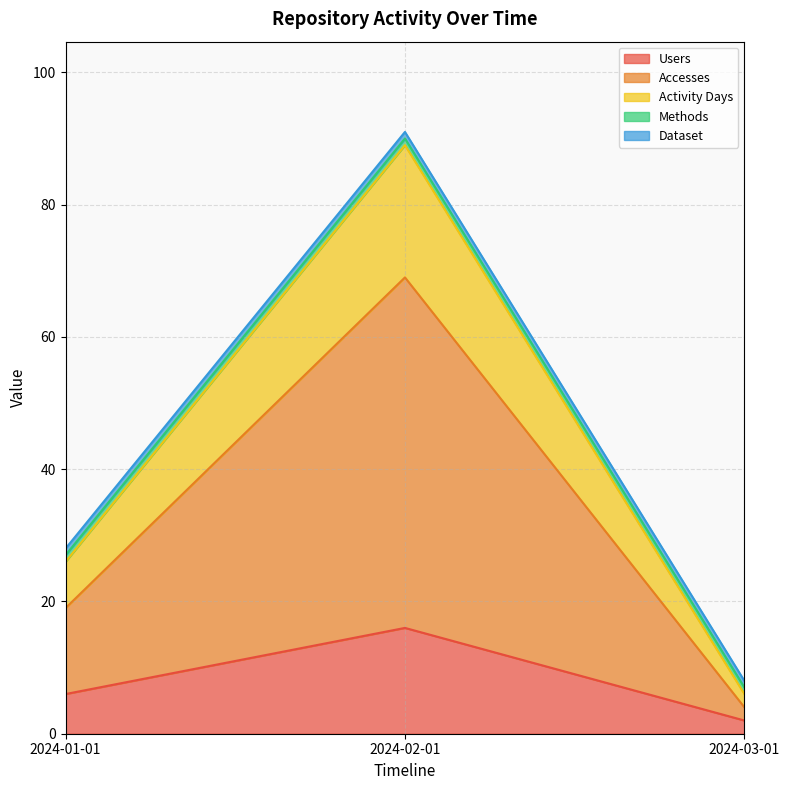

What is the sum of the Users values at 2024-01-01 and 2024-02-01?

22